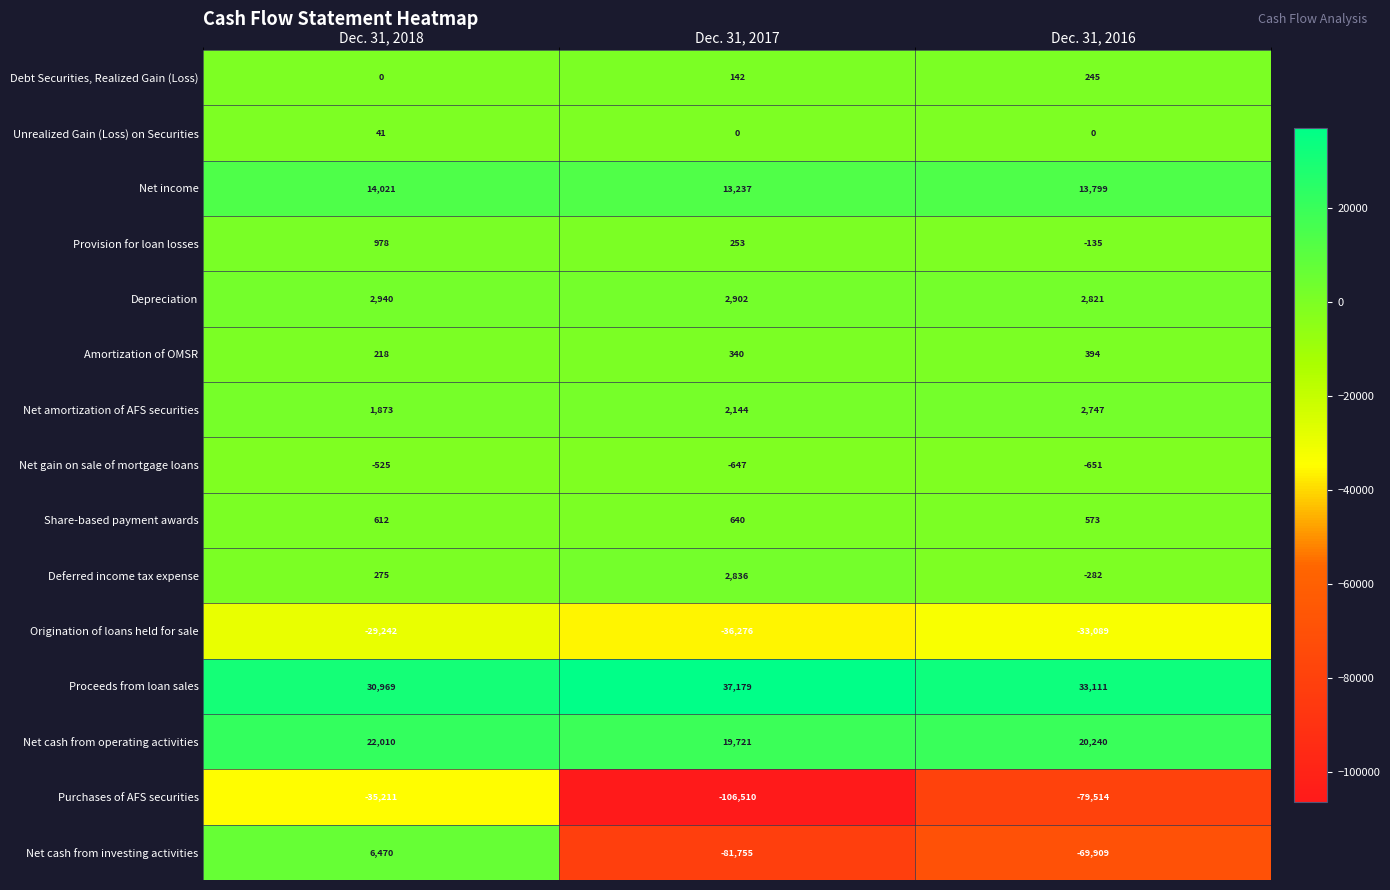

What is the approximate value of Proceeds from loan sales at Dec. 31, 2016?

33111